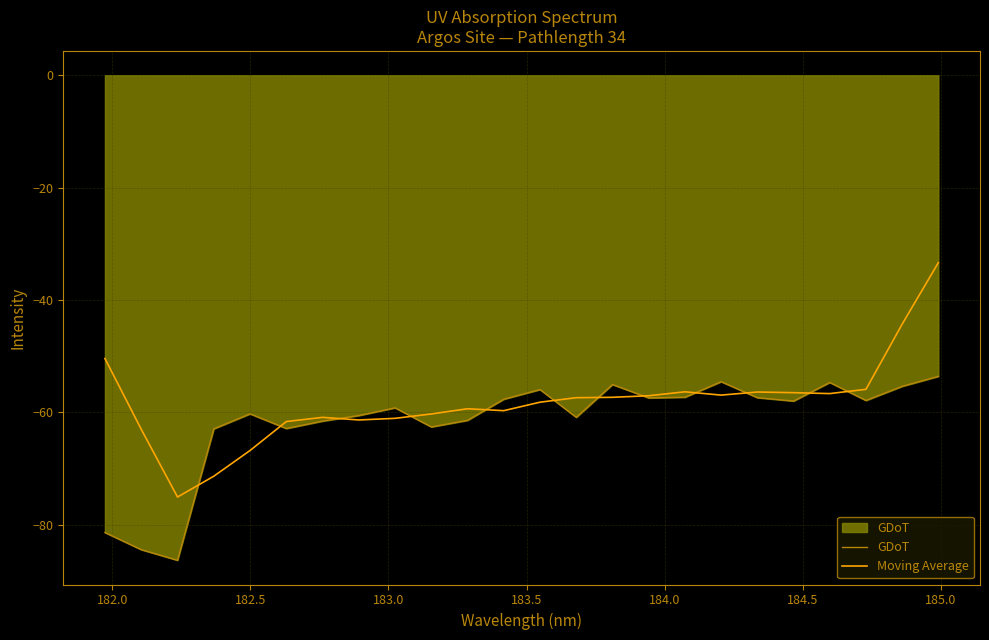

How many times do GDoT and Moving Average cross each other?

12